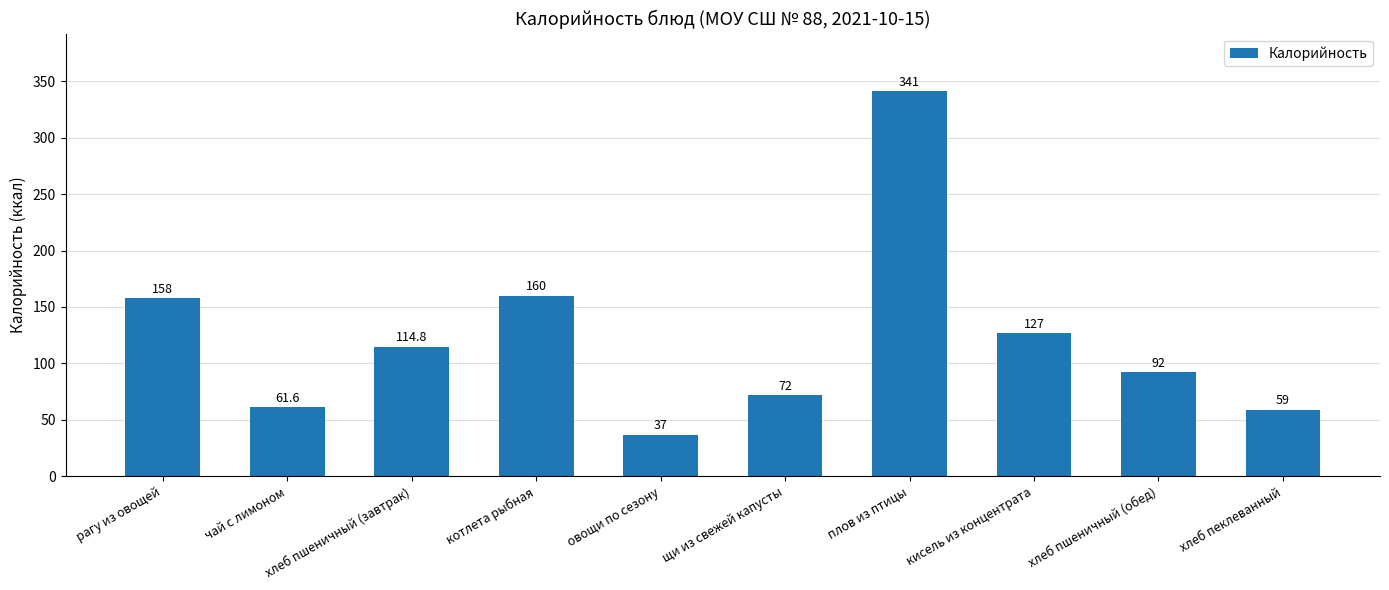

List the labels in order of value, largest first.

плов из птицы, котлета рыбная, рагу из овощей, кисель из концентрата, хлеб пшеничный (завтрак), хлеб пшеничный (обед), щи из свежей капусты, чай с лимоном, хлеб пеклеванный, овощи по сезону